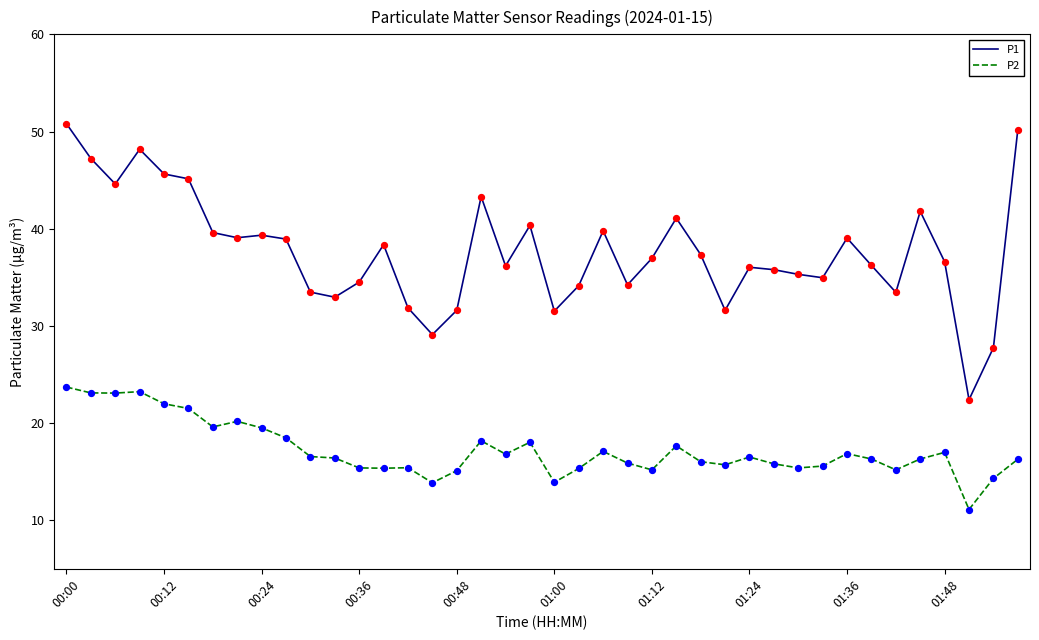

What is the difference between the maximum and minimum values in the P2 series?

12.6